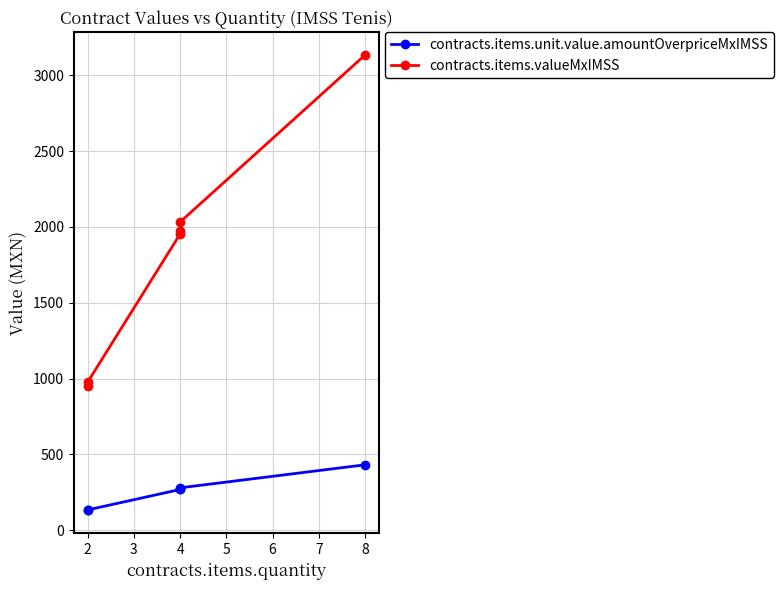

Between 2 and 8, which series saw the biggest shift?

contracts.items.valueMxIMSS